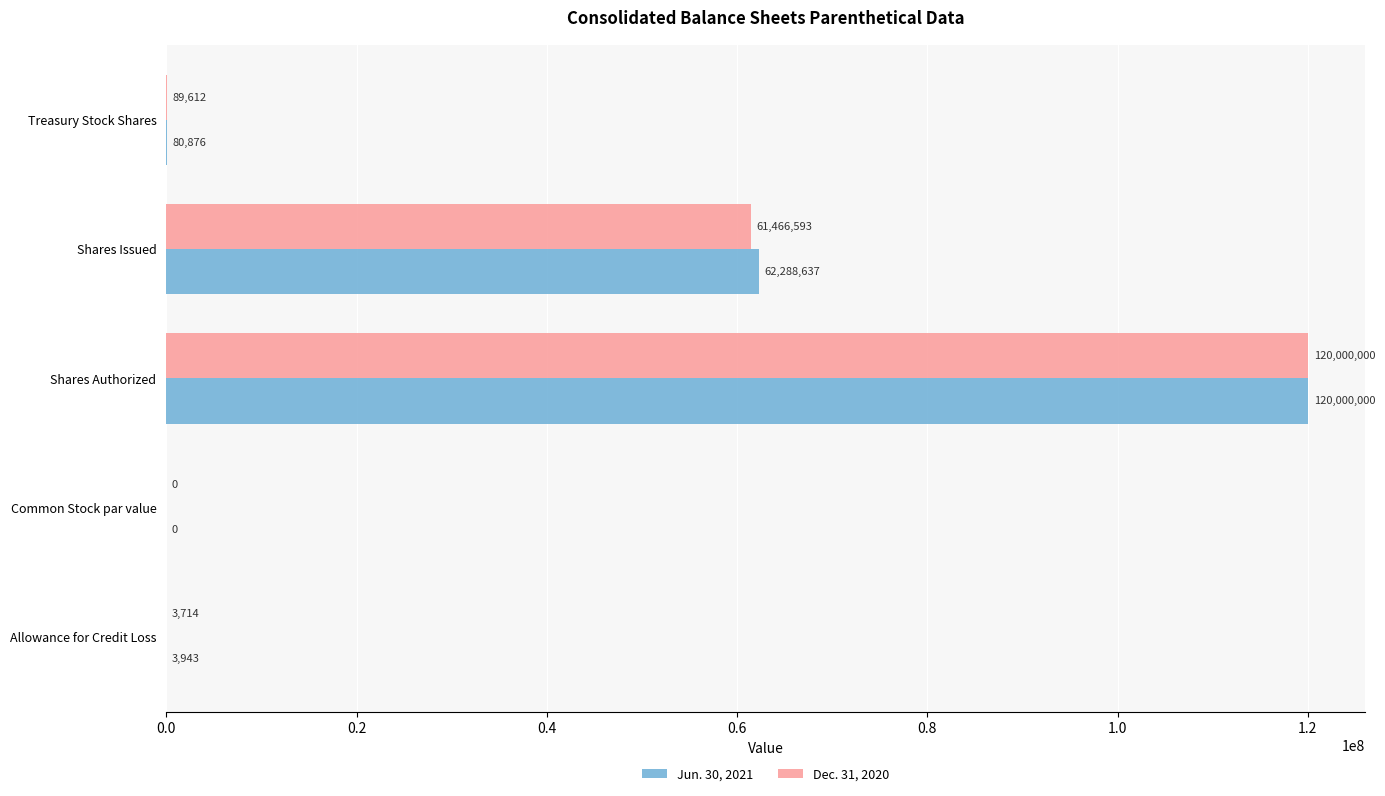

True or false: Jun. 30, 2021 has a value of 0 at Common Stock par value.

True